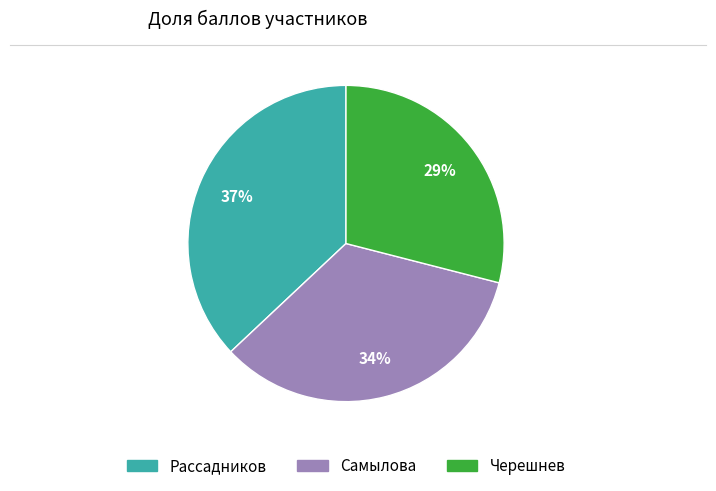

Combined, do Черешнев and Рассадников account for over 50%?

Yes